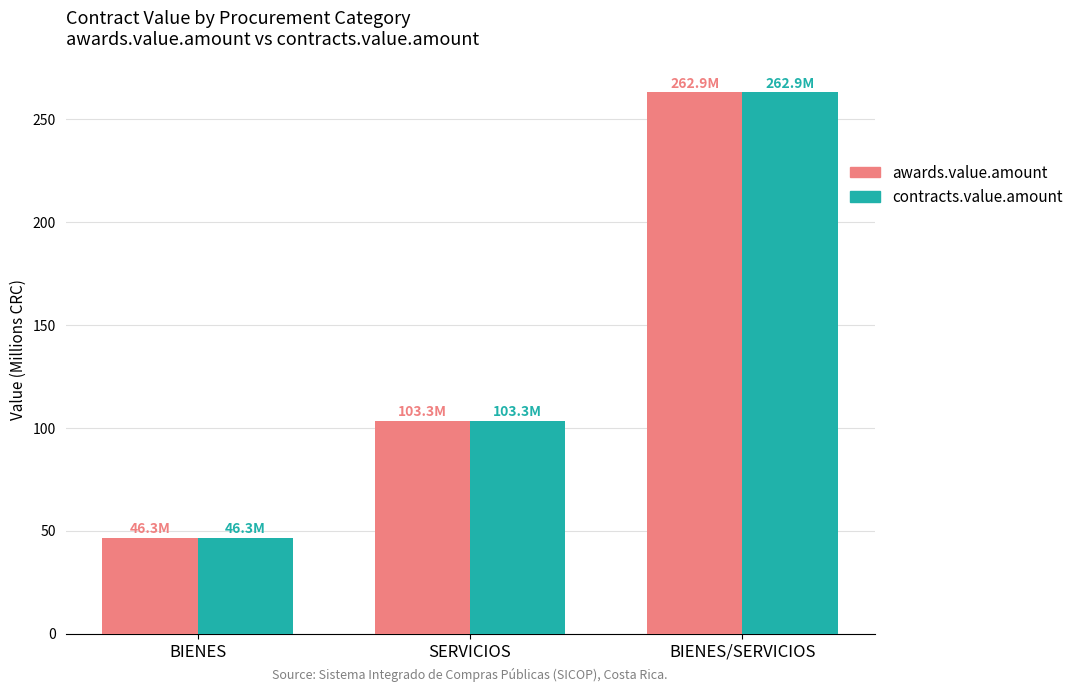

Where does the contracts.value.amount series first go above 103?

SERVICIOS